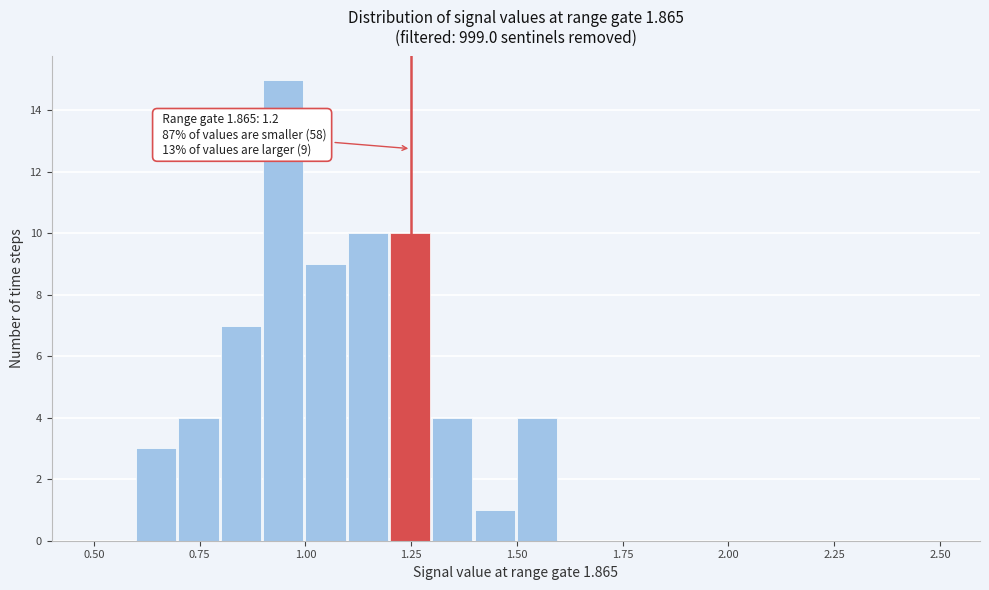

Around what value on the x-axis is the tallest bar? Give the approximate position of its centre, as read against the axis.

0.95